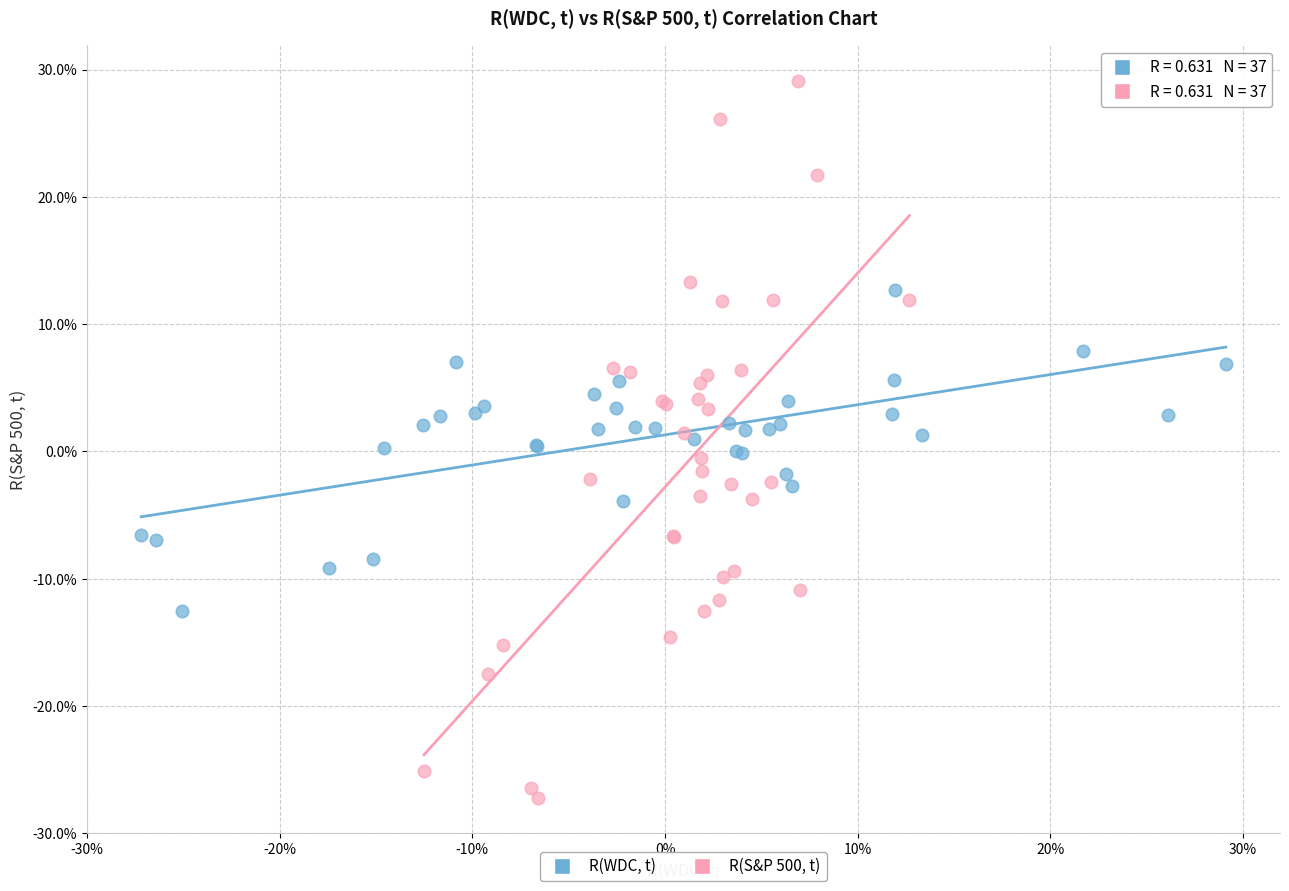

Which series contains the highest Y value?

R(S&P 500, t)